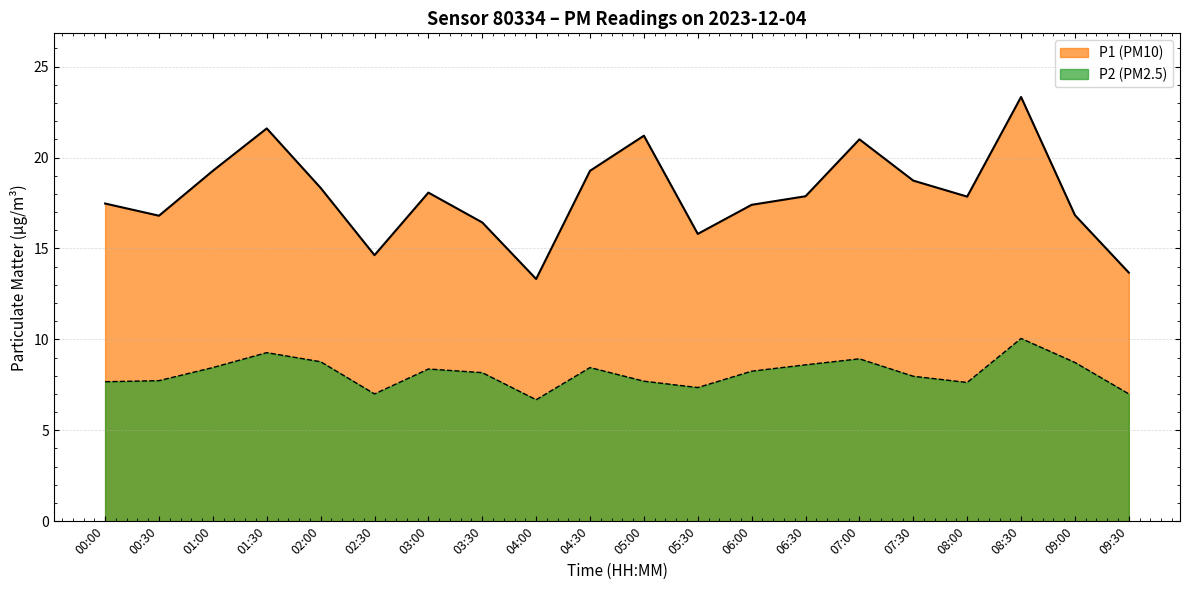

What is the sum of all P1 values?

358.9